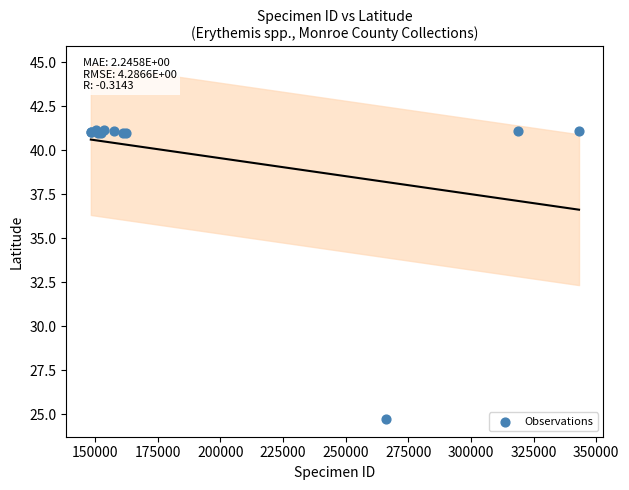

What Y value in the scatter plot is closest to 32?

24.7